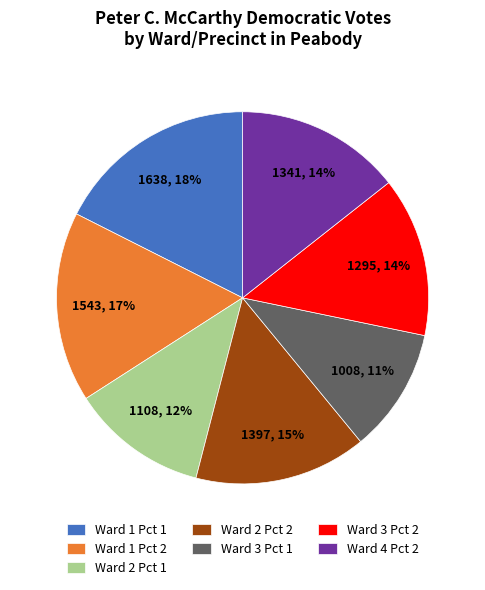

Between Ward 3 Pct 2 and Ward 2 Pct 2, which is larger?

Ward 2 Pct 2